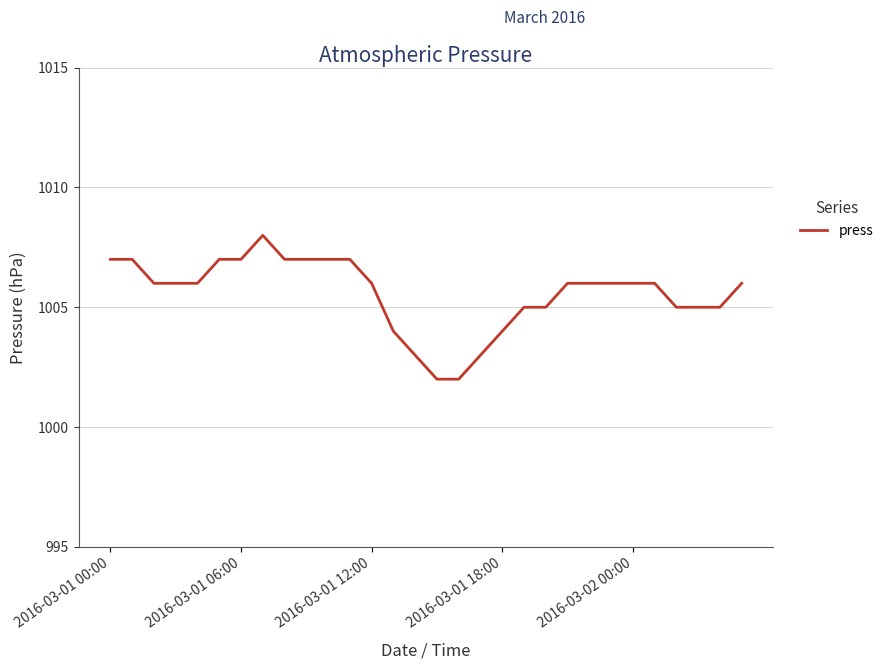

What is the maximum value shown in the chart?

1008